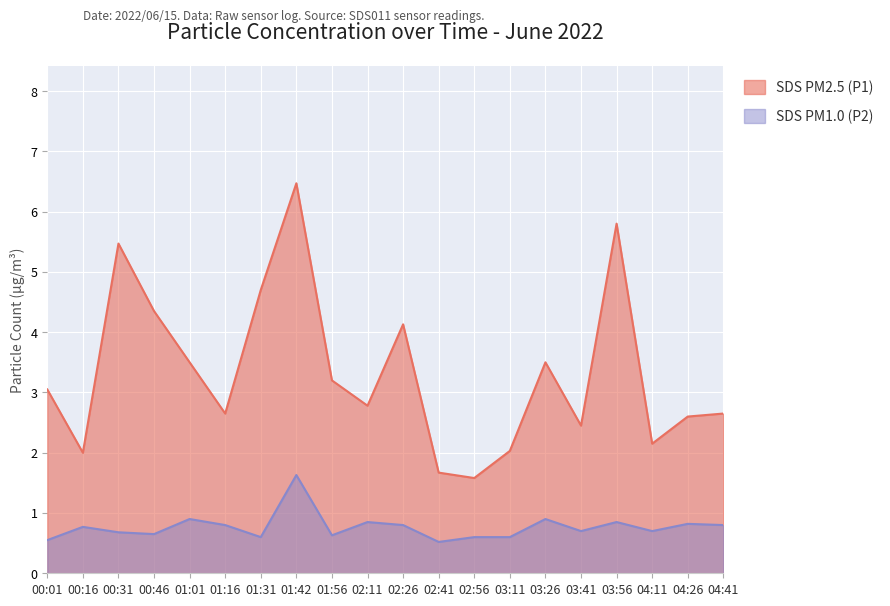

What is the difference between the second highest and second lowest values in the SDS_P2 series?

0.3